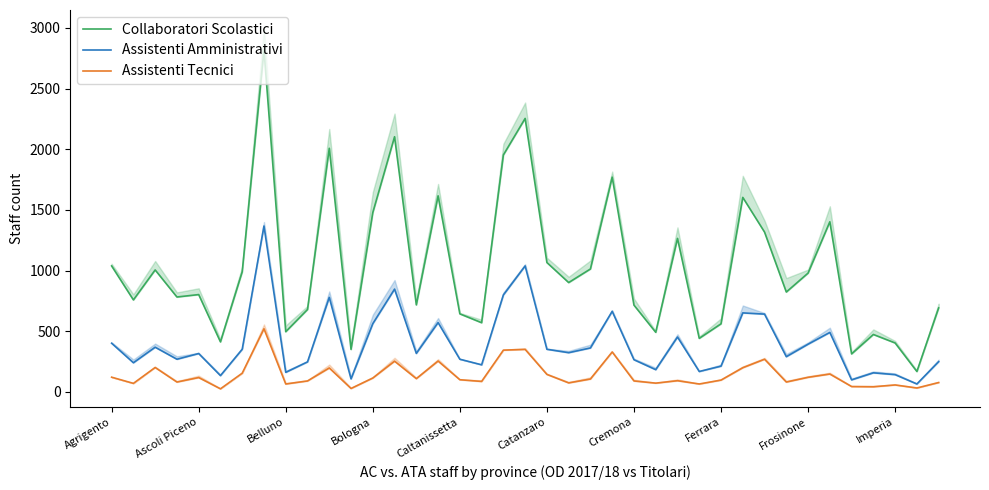

Rank the series by their maximum value, from highest to lowest.

Collaboratori Scolastici, Assistenti Amministrativi, Assistenti Tecnici